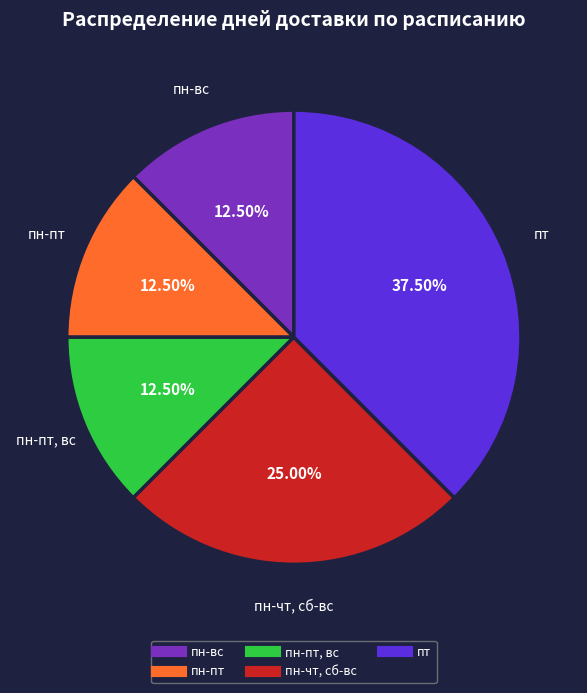

Is there a majority slice in this chart?

No